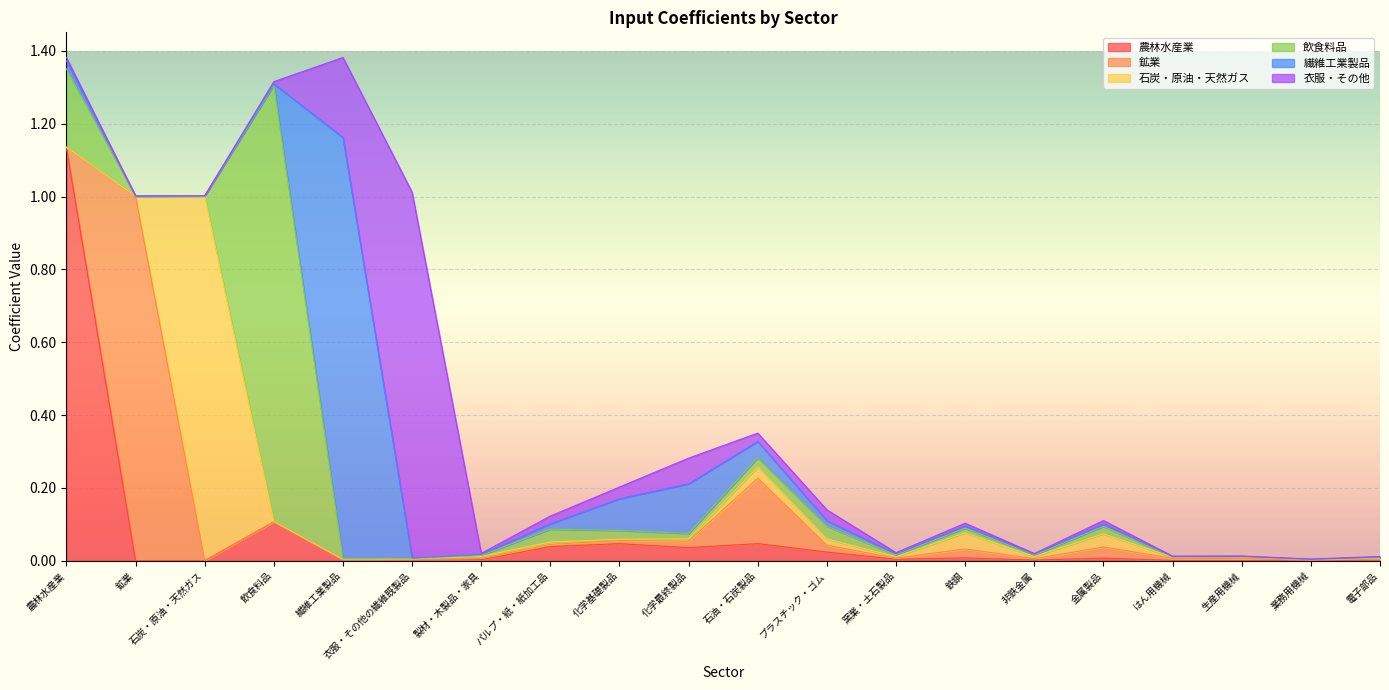

The value of 農林水産業 at 石油・石炭製品 is 0.0. True or false?

True